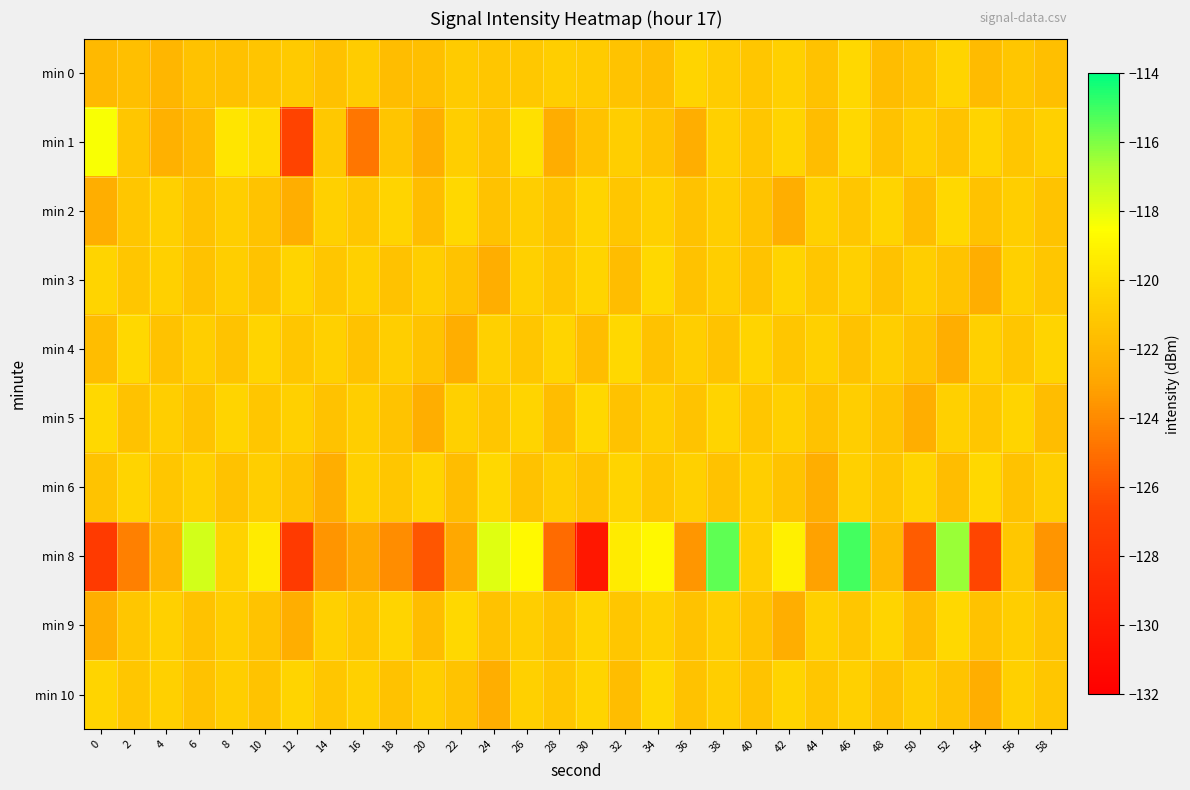

Which series has the largest range (max minus min)?

min 8